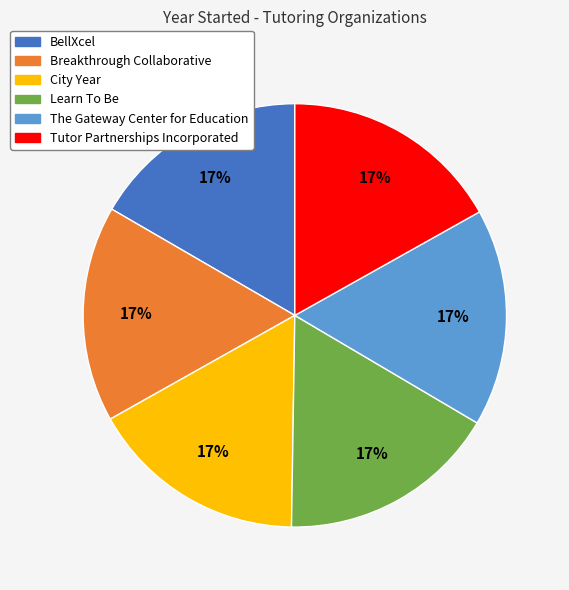

Is there any slice that represents more than half of the pie?

No